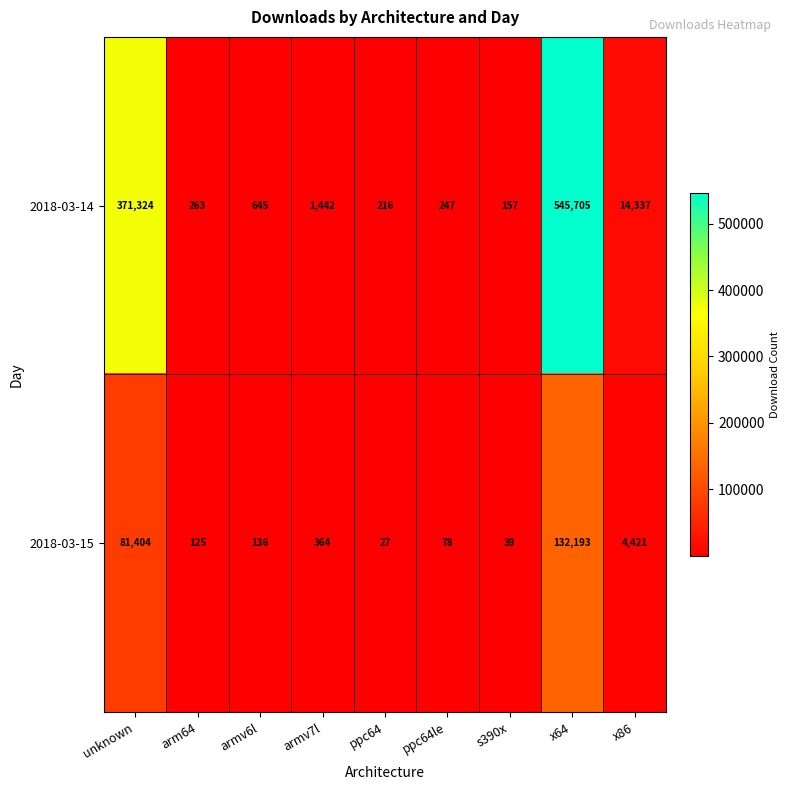

What is the average value of the 2018-03-15 series?

24310